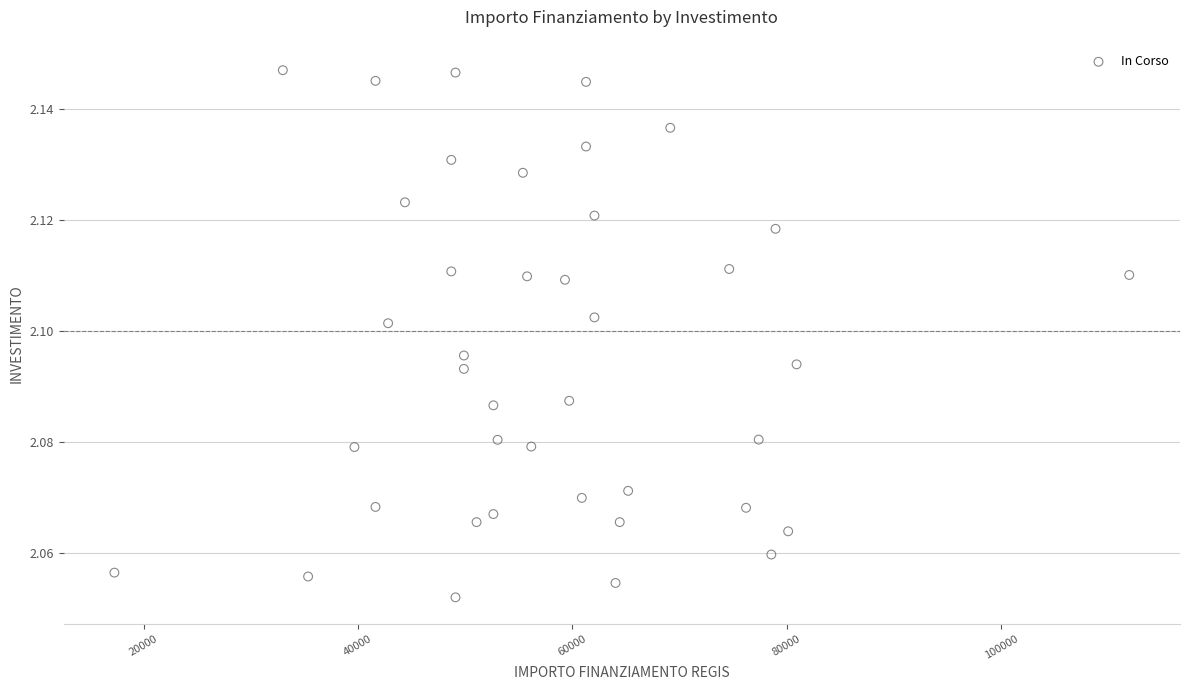

What is the range of X values (max minus min)?

94665.7